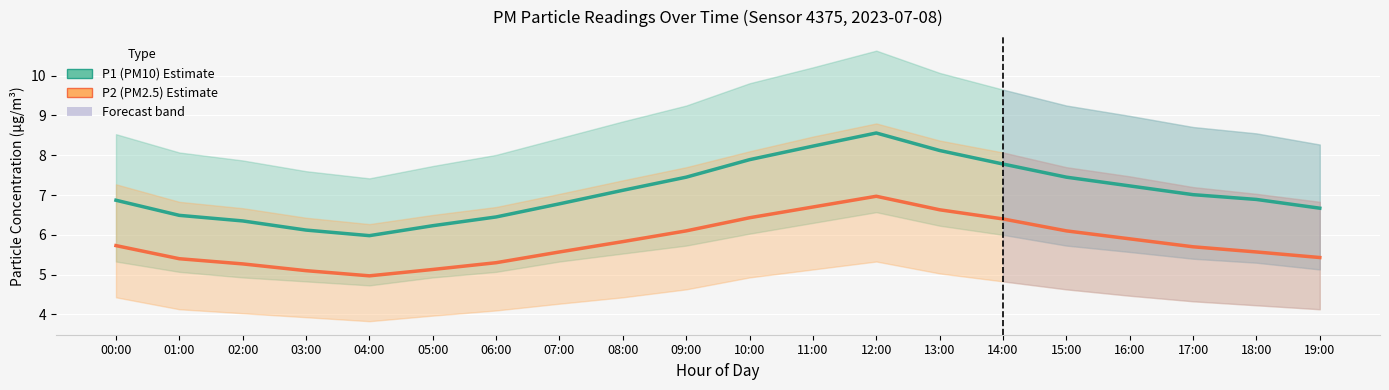

Reading right to left, list all the values displayed in this chart.

P1 (PM10): 19:00=6.7	18:00=6.9	17:00=7.0	16:00=7.2	15:00=7.5	14:00=7.8	13:00=8.1	12:00=8.6	11:00=8.2	10:00=7.9	09:00=7.5	08:00=7.1	07:00=6.8	06:00=6.5	05:00=6.2	04:00=6.0	03:00=6.1	02:00=6.3	01:00=6.5	00:00=6.9
P2 (PM2.5): 19:00=5.4	18:00=5.6	17:00=5.7	16:00=5.9	15:00=6.1	14:00=6.4	13:00=6.6	12:00=7.0	11:00=6.7	10:00=6.4	09:00=6.1	08:00=5.8	07:00=5.6	06:00=5.3	05:00=5.1	04:00=5.0	03:00=5.1	02:00=5.3	01:00=5.4	00:00=5.7